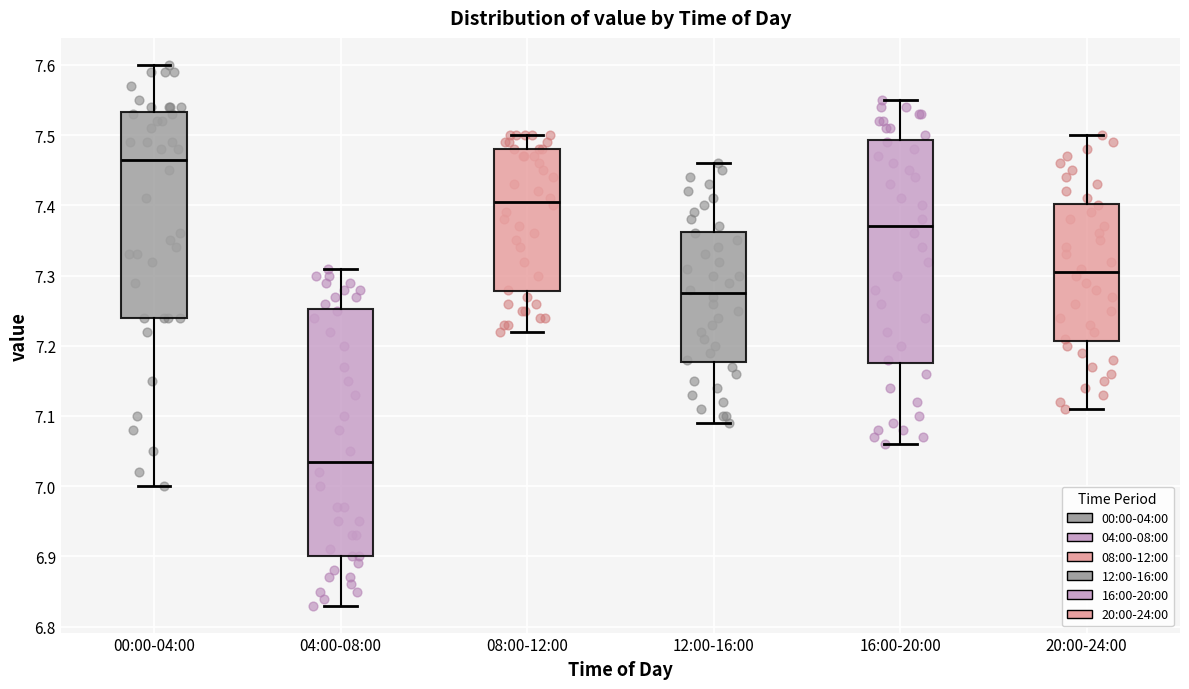

Comparing the boxes themselves (not the whiskers), which one is the tallest?

04:00-08:00